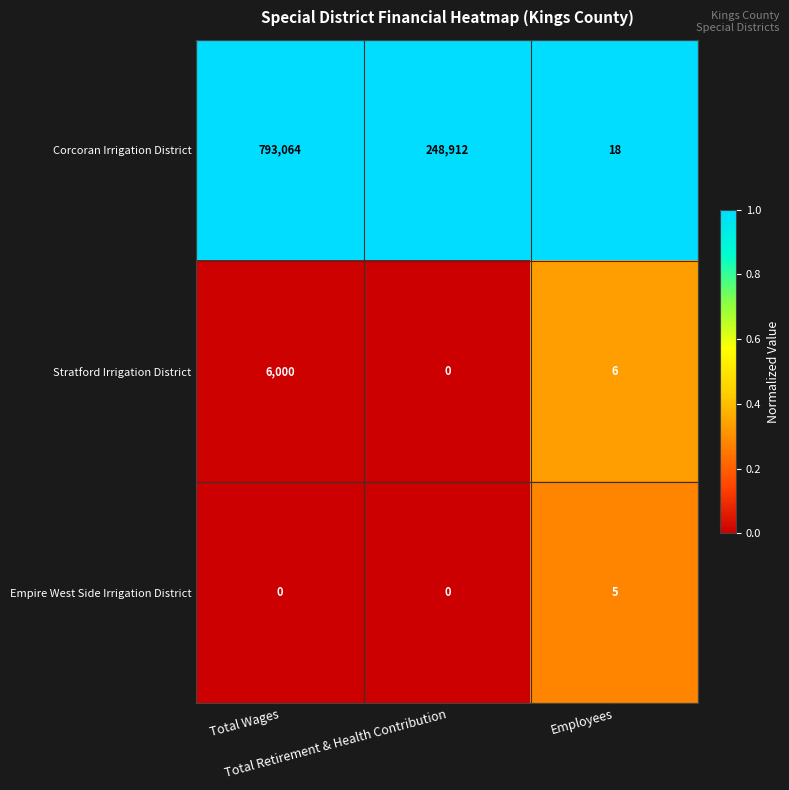

List the series in order of their peak value, highest first.

Corcoran Irrigation District, Stratford Irrigation District, Empire West Side Irrigation District